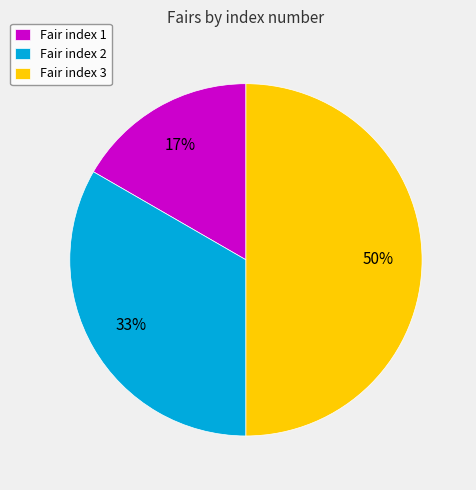

Which slice is the largest?

Fair index 3